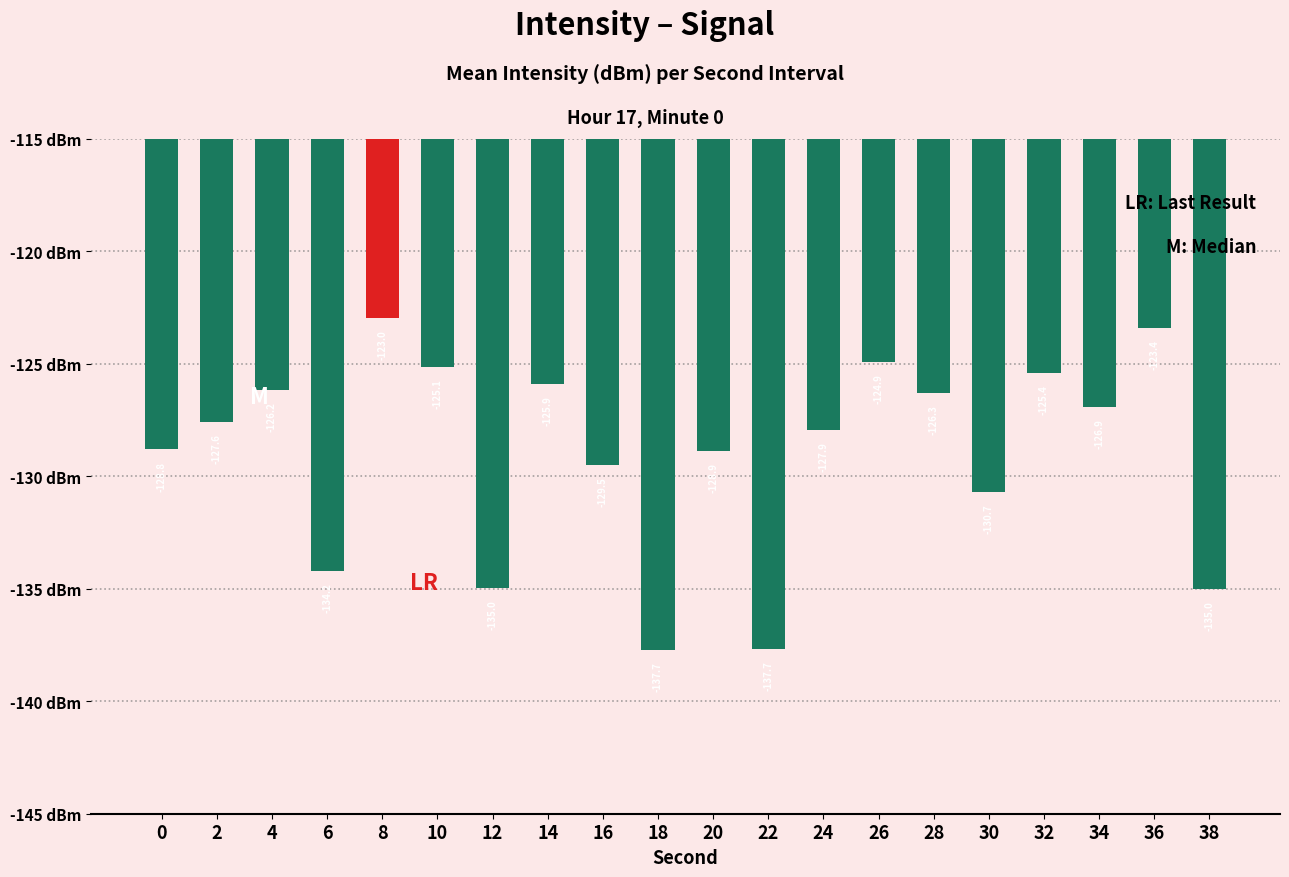

Which has a higher value, 26 or 4?

26